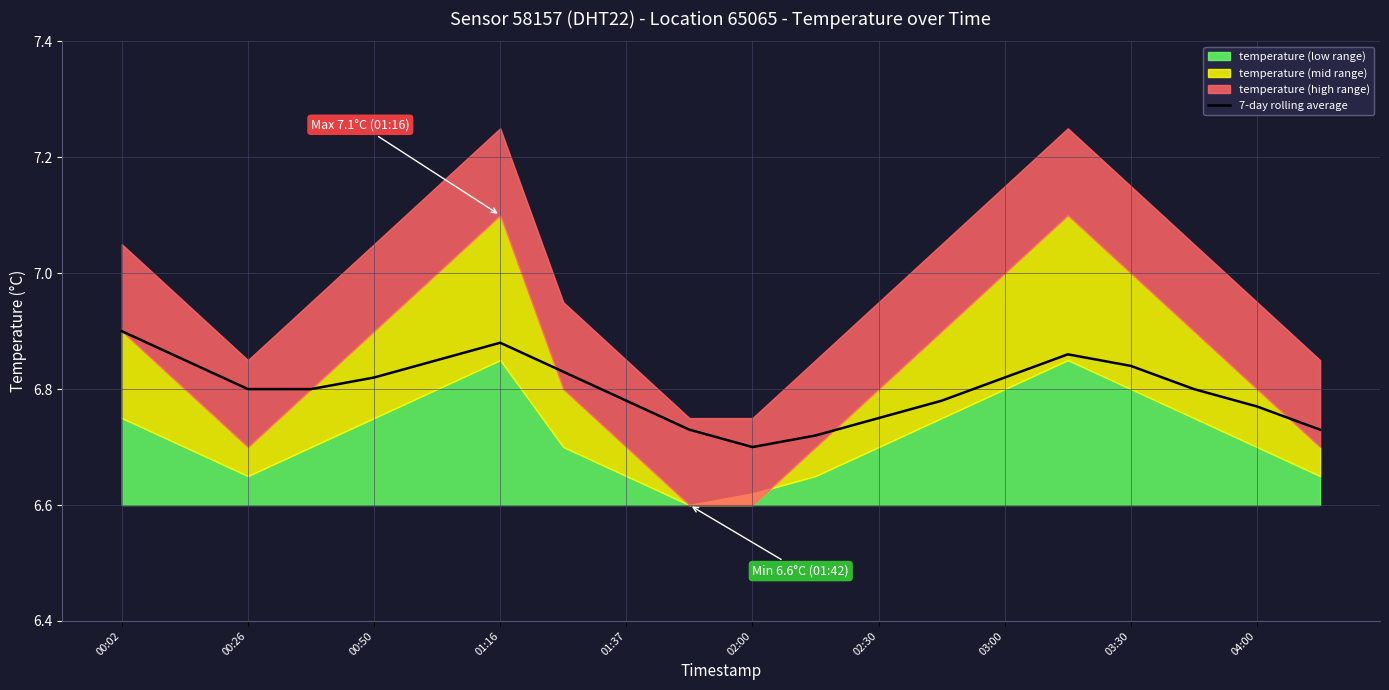

The 7-day rolling average series shows 3.7 at 00:26. True or false?

False